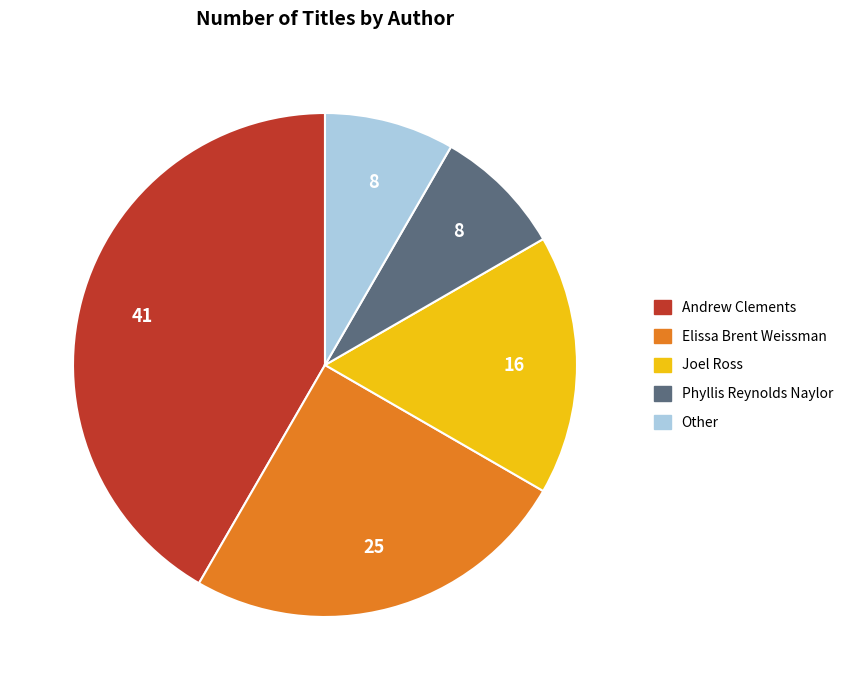

The Andrew Clements slice represents 42% of the pie. True or false?

True